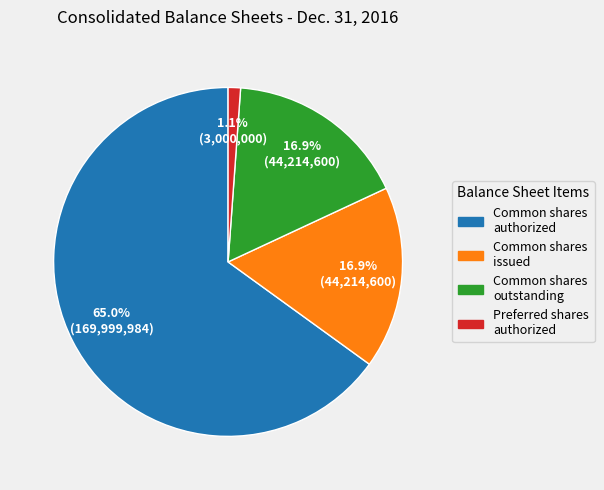

Is there any slice that represents more than half of the pie?

Yes